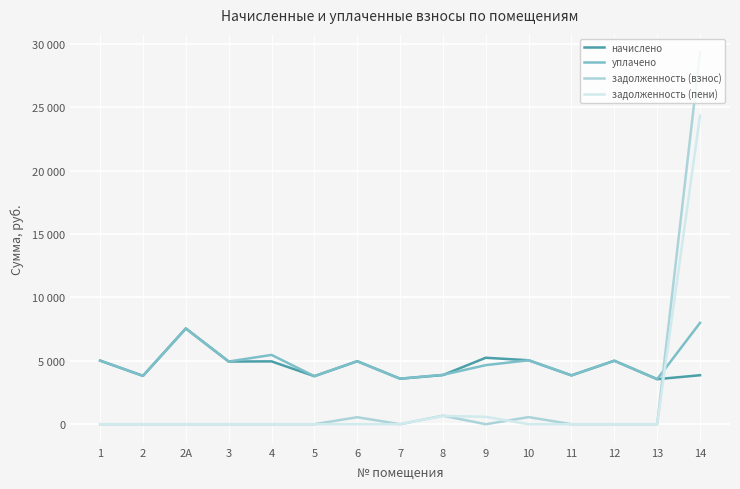

What are all the series names shown in the legend?

начислено, уплачено, задолженность (взнос), задолженность (пени)